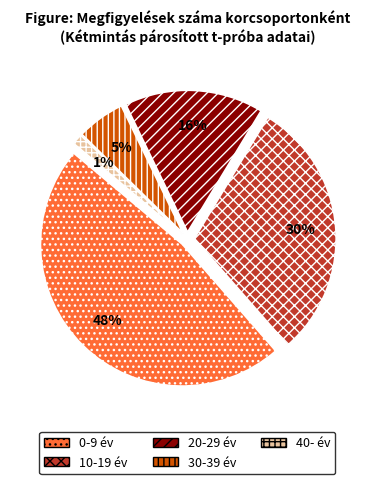

How many slices are in this pie chart?

5